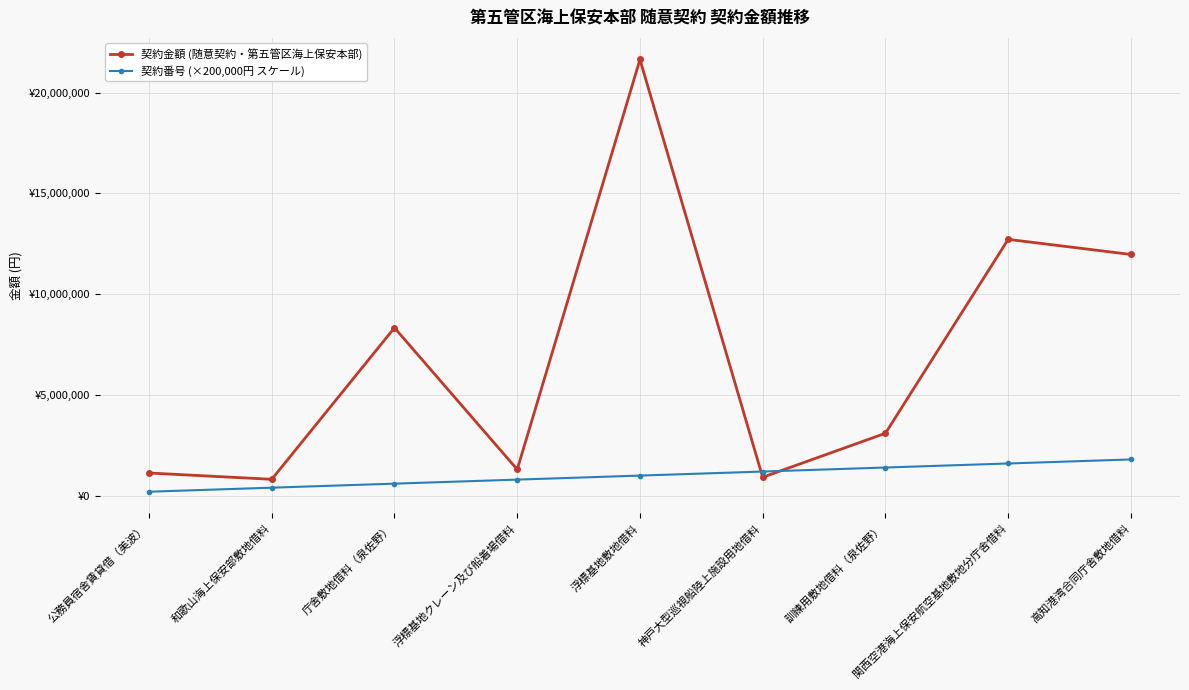

What is the sum of all 契約金額 (随意契約・第五管区海上保安本部) values?

61913637